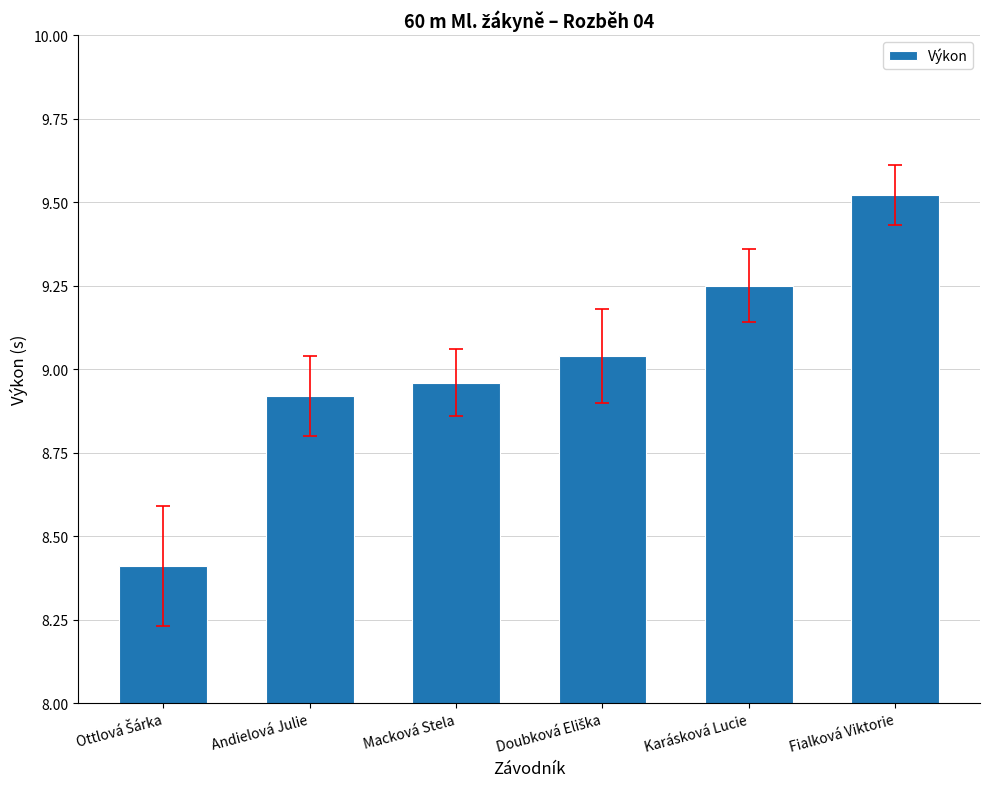

What is the difference between the second highest and second lowest values?

0.3